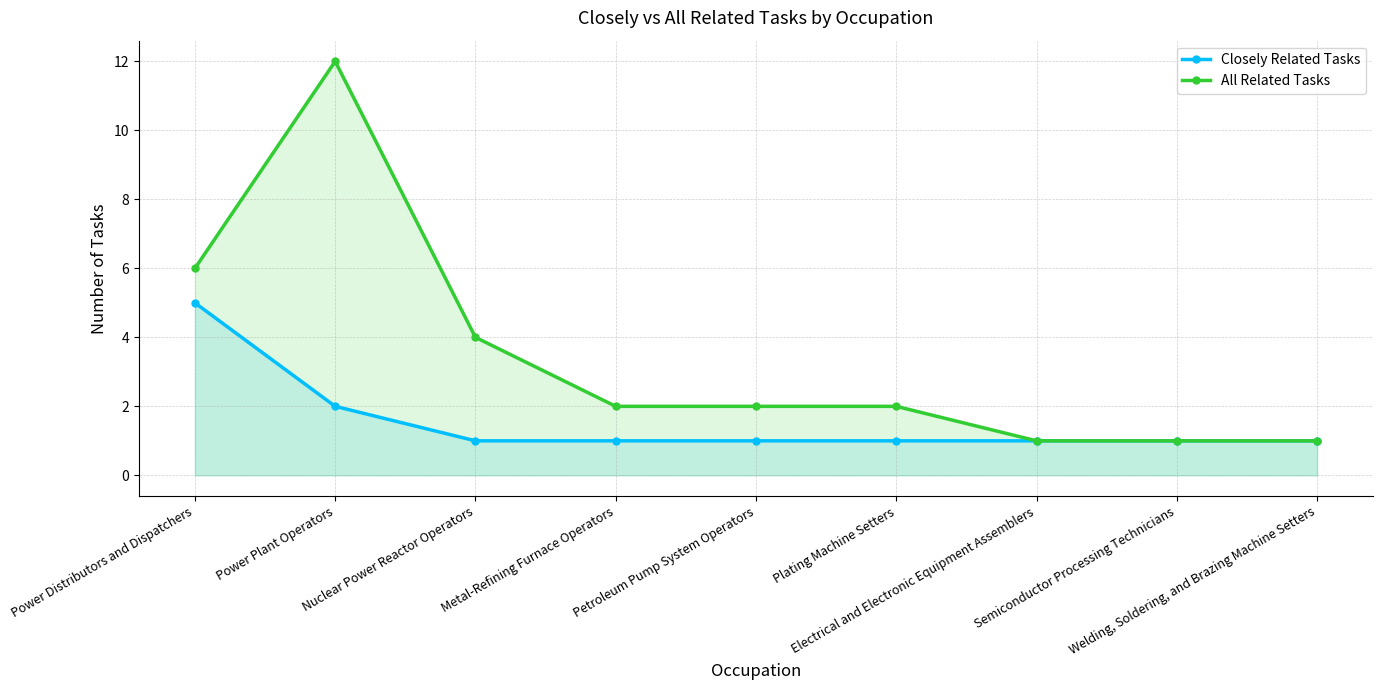

What is the average value of the All Related Tasks series?

3